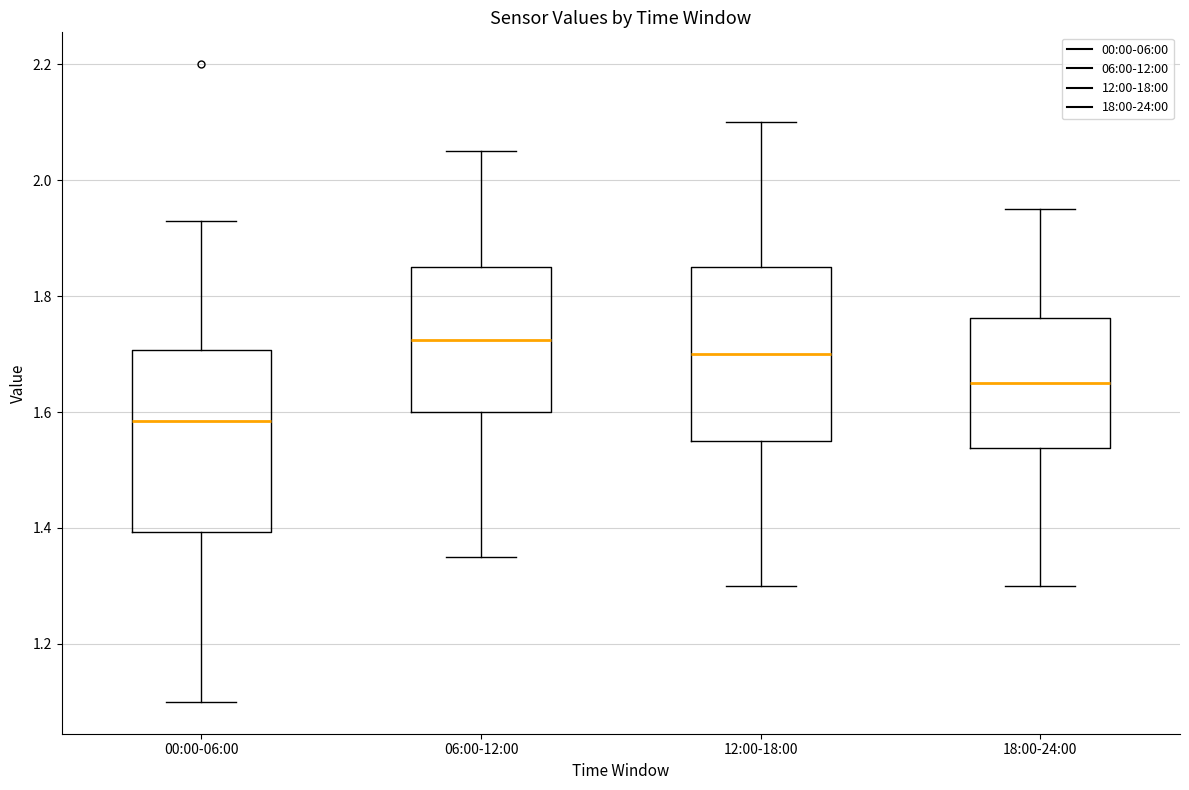

Which box's median line is the lowest?

00:00-06:00